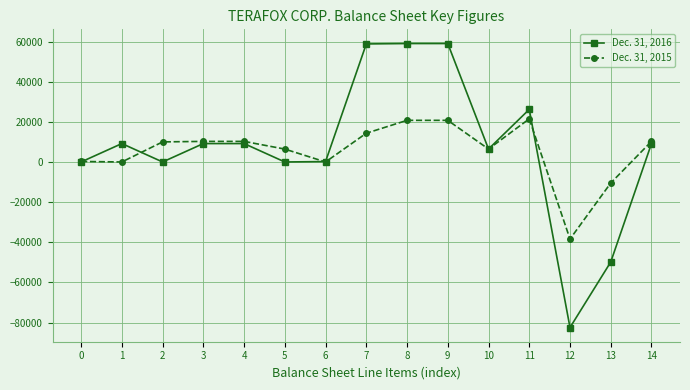

Where is the first local maximum for Dec. 31, 2016?

1